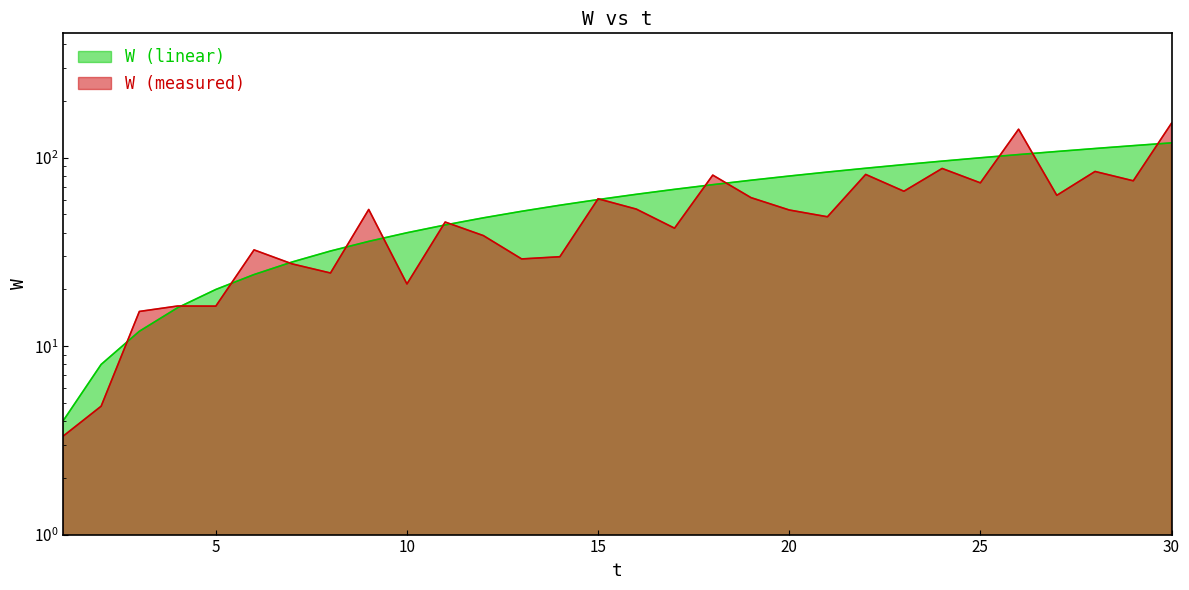

Which label corresponds to the largest value in the chart?

30